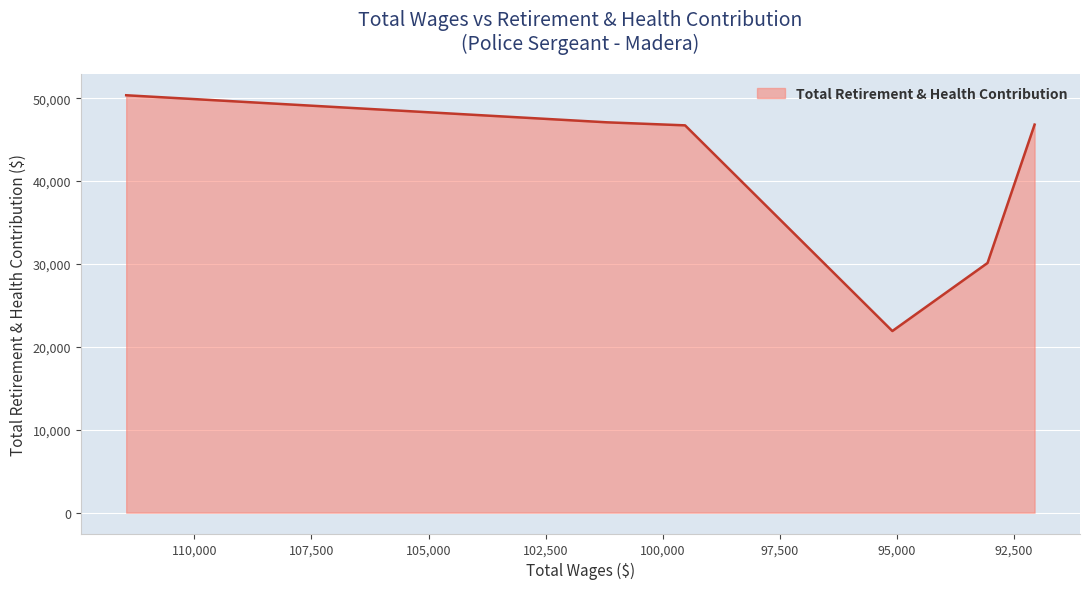

Where is the data nearest to the value 36128?

93060.0